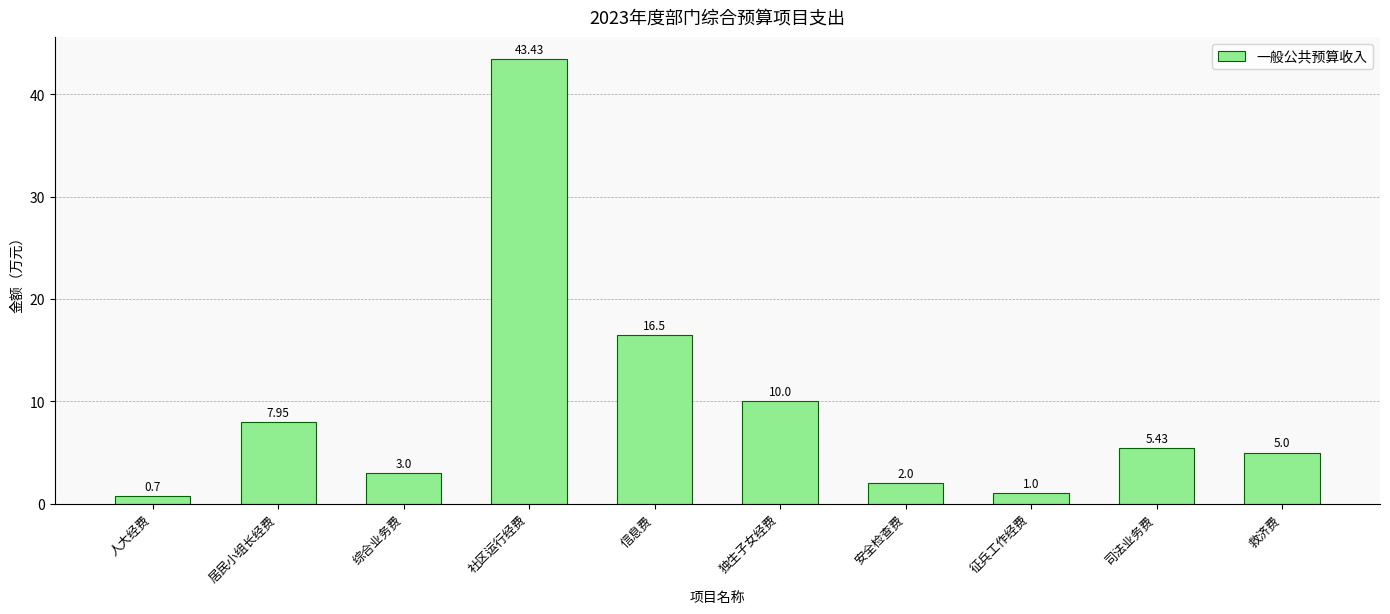

Is it true that the value at 司法业务费 is 2.2?

False